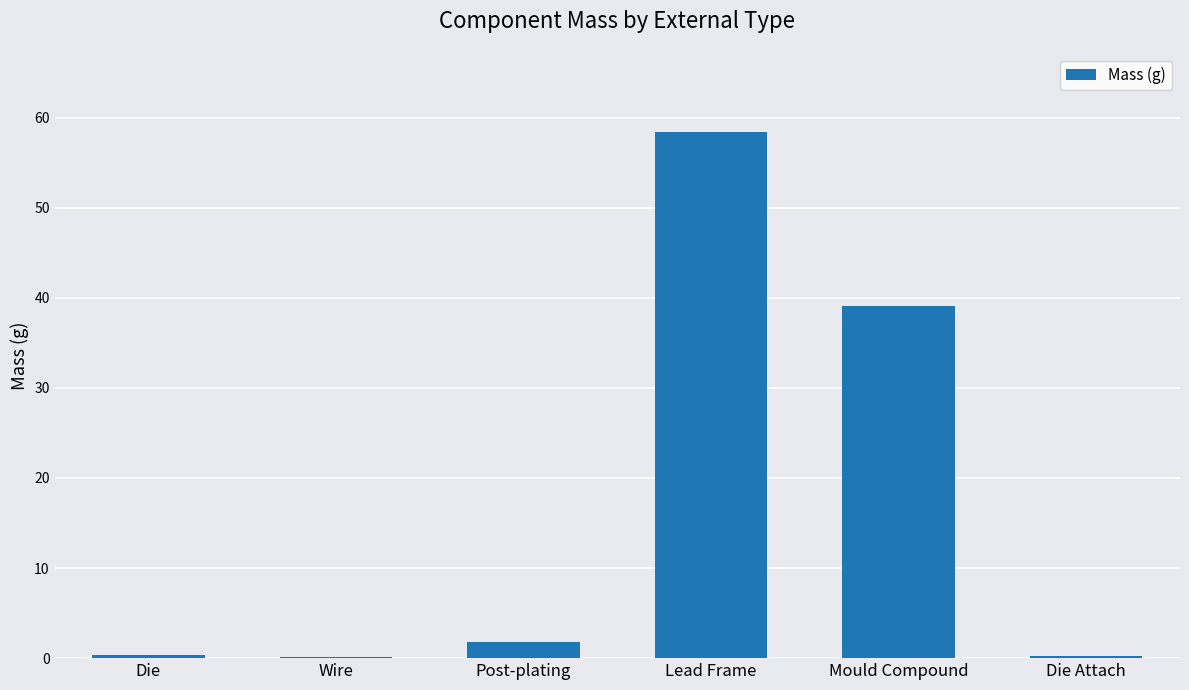

What is the change in value from Wire to Die Attach?

+0.1